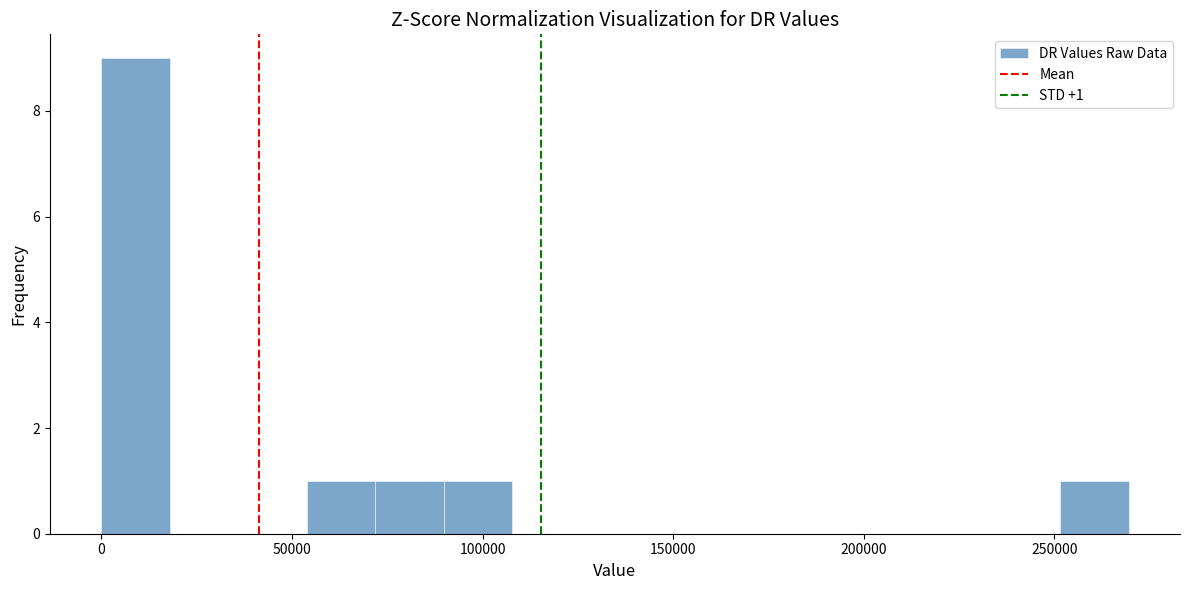

Around what value on the x-axis is the tallest bar? Give the approximate position of its centre, as read against the axis.

10000